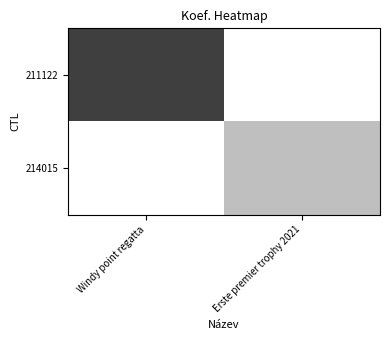

Rank the series by their maximum value, from highest to lowest.

211122, 214015